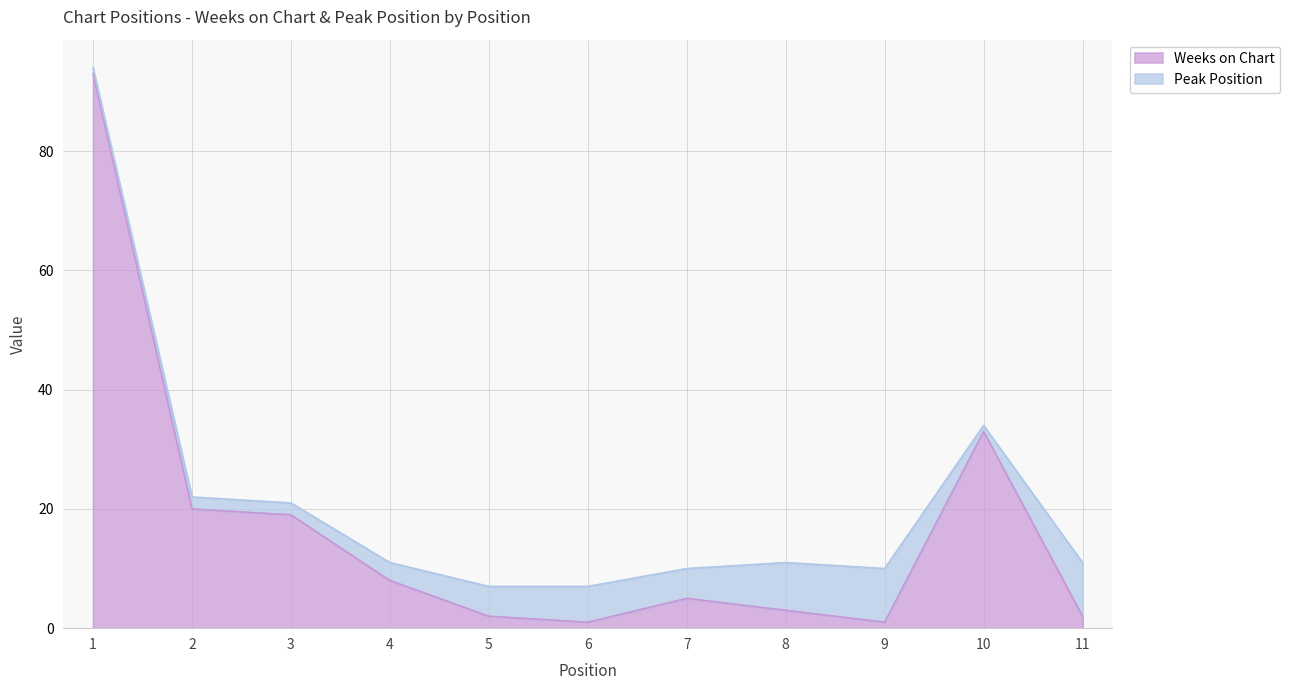

Reading left to right, list all the values displayed in this chart.

93	20	19	8	2	1	5	3	1	33	2